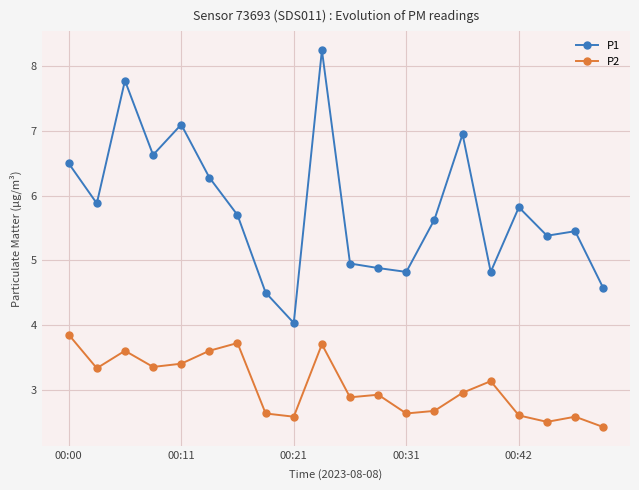

Which series has the largest total across all categories?

P1